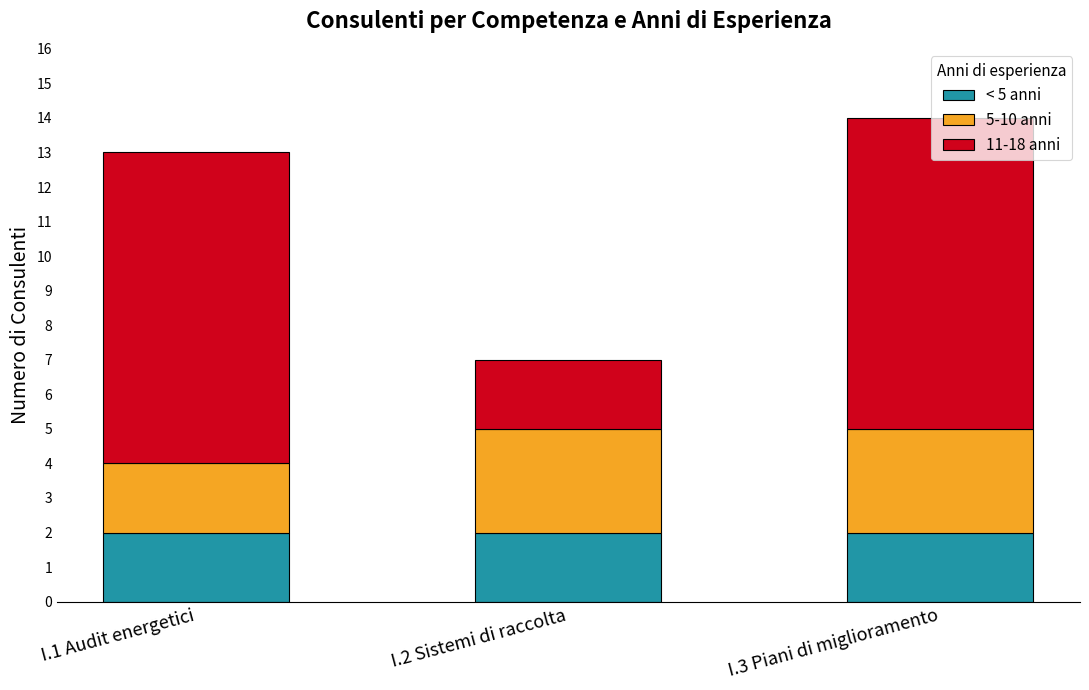

At which category is the sum across all series the highest?

I.3 Piani di miglioramento